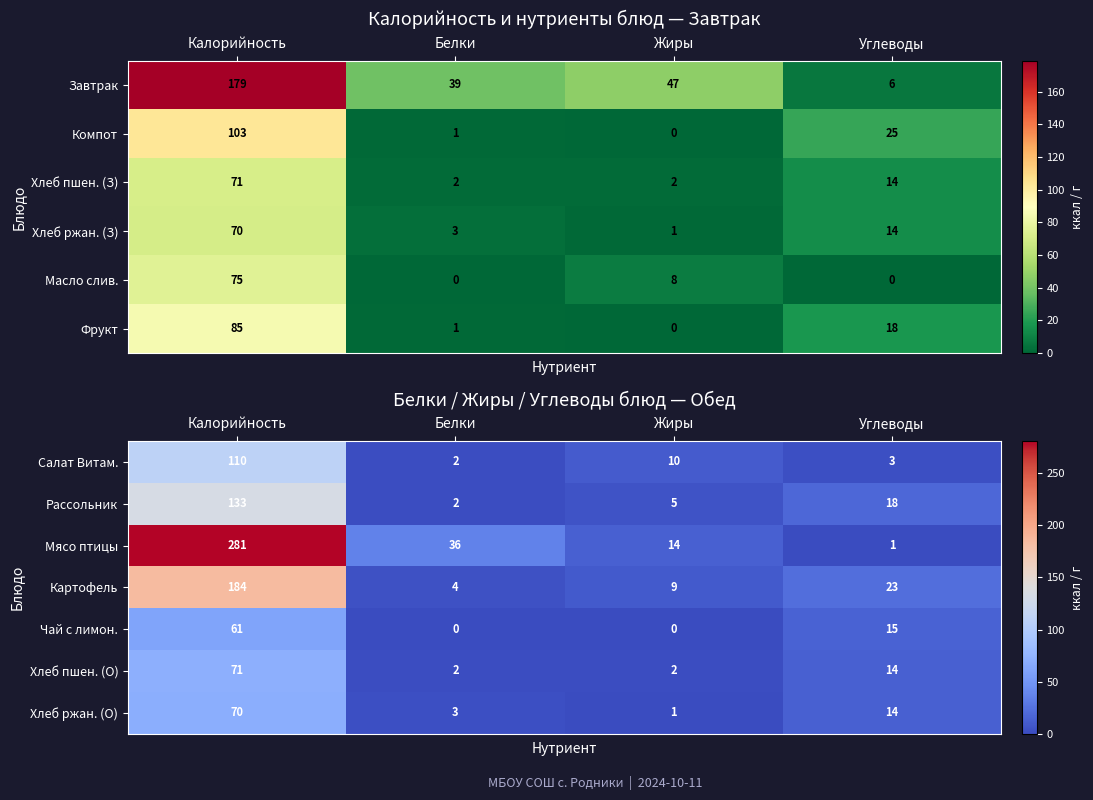

What is the sum of the Салат Витам. values at Углеводы and Калорийность?

113